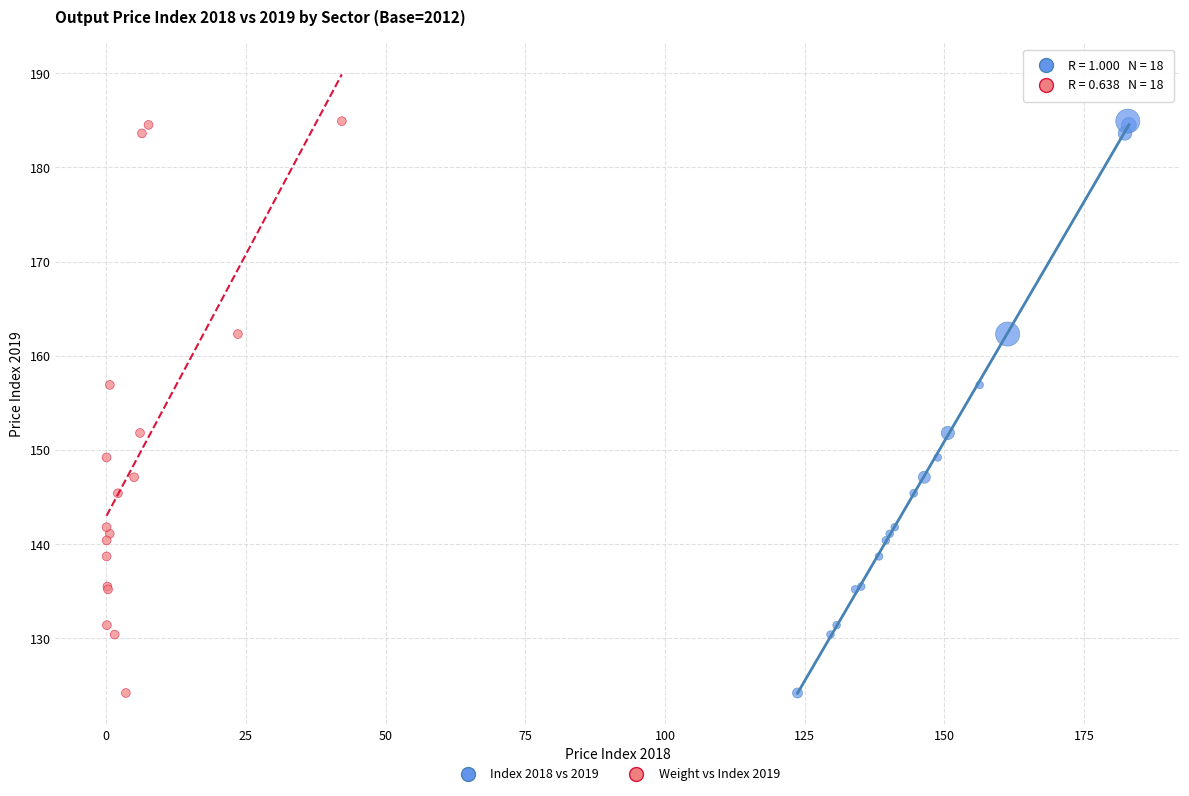

What are all the series names shown in the legend?

Index 2018 vs 2019, Weight vs Index 2019